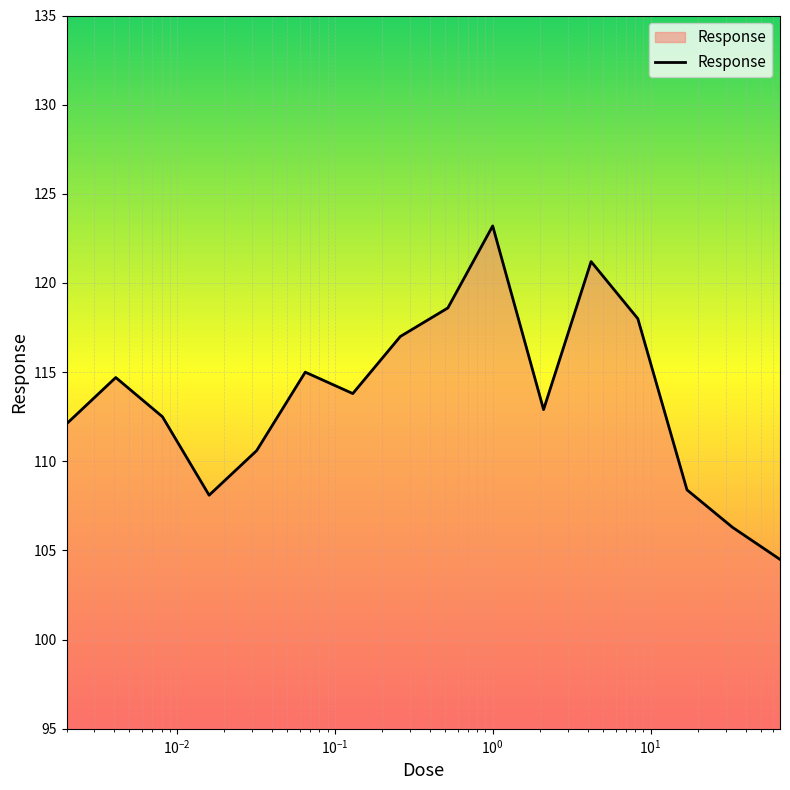

What is the maximum value shown in the chart?

123.2